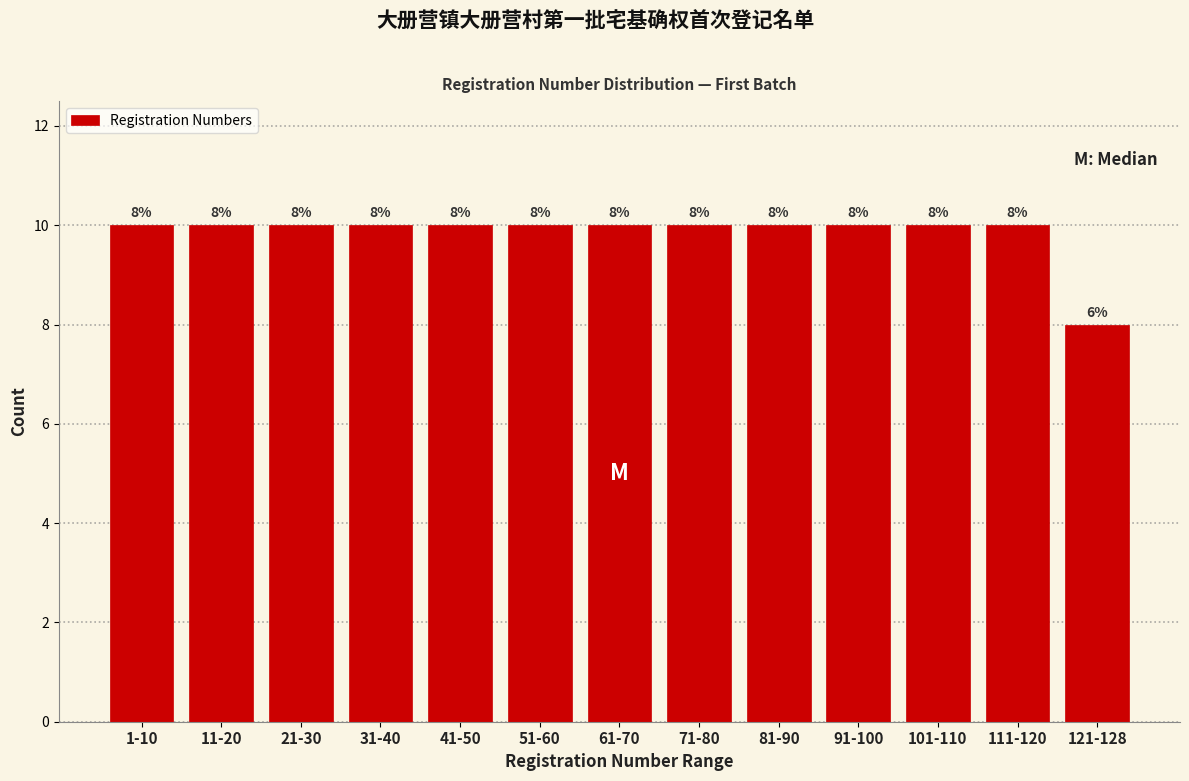

Reading right to left, transcribe all the data shown in this chart.

121-128=8	111-120=10	101-110=10	91-100=10	81-90=10	71-80=10	61-70=10	51-60=10	41-50=10	31-40=10	21-30=10	11-20=10	1-10=10